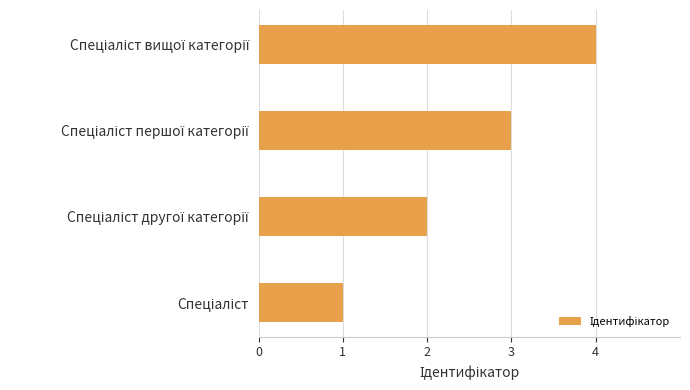

What is the greatest value displayed?

4